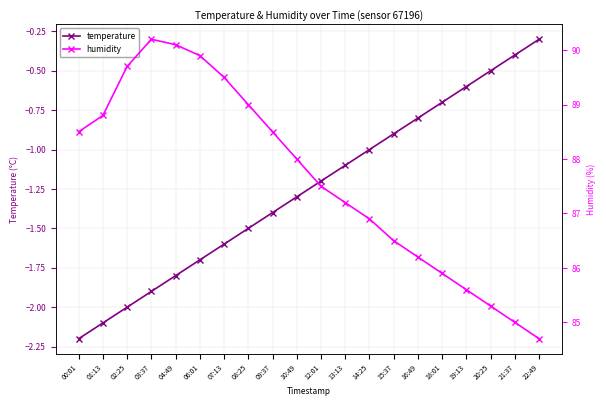

Between 13:13 and 19:13, which series saw the biggest shift?

humidity